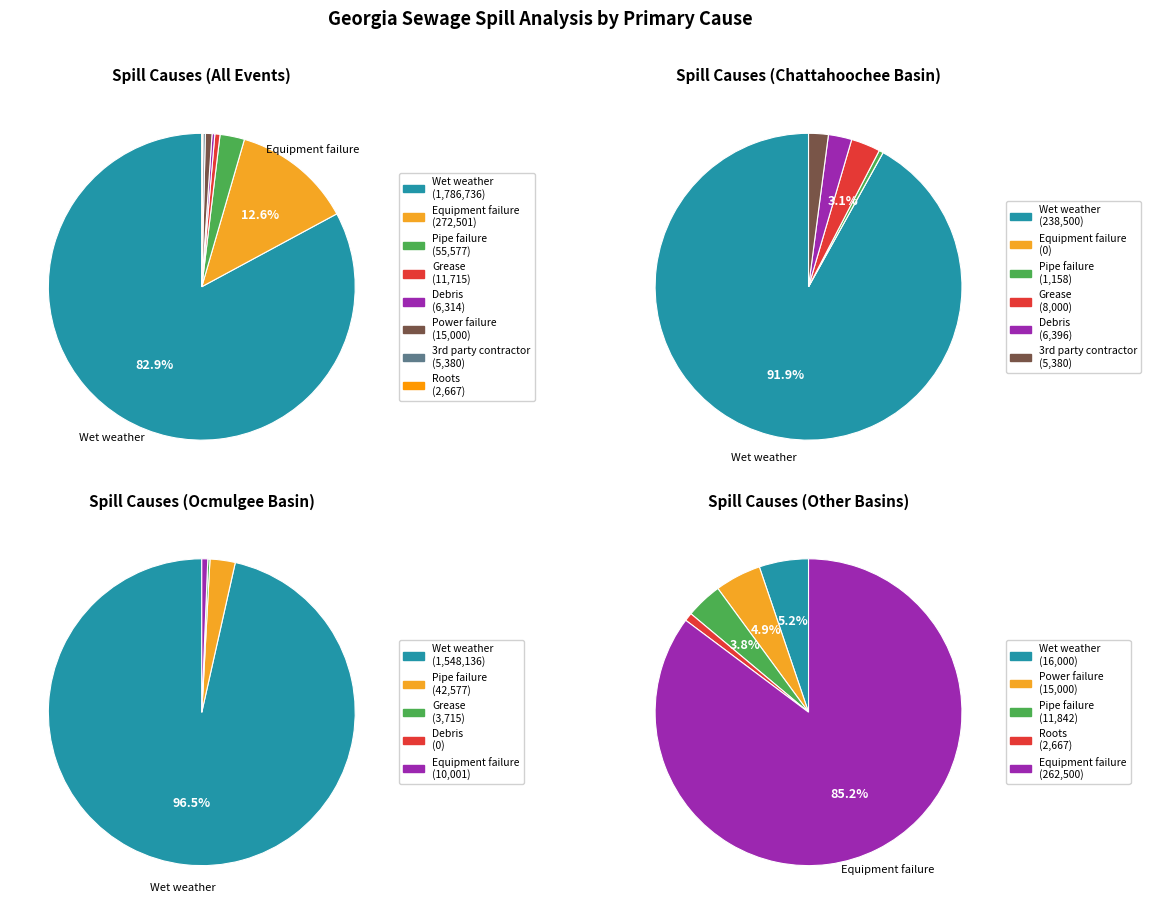

Which slice is the largest?

Wet weather